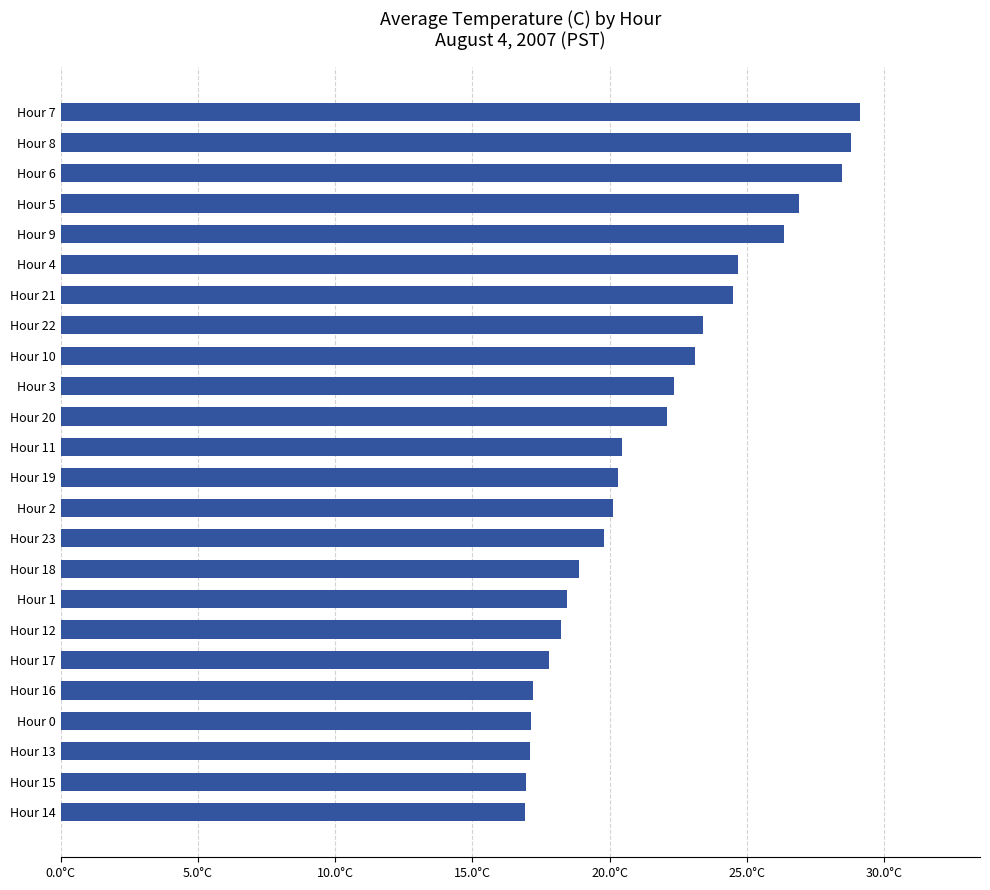

What is the difference between the second highest and second lowest values?

11.8